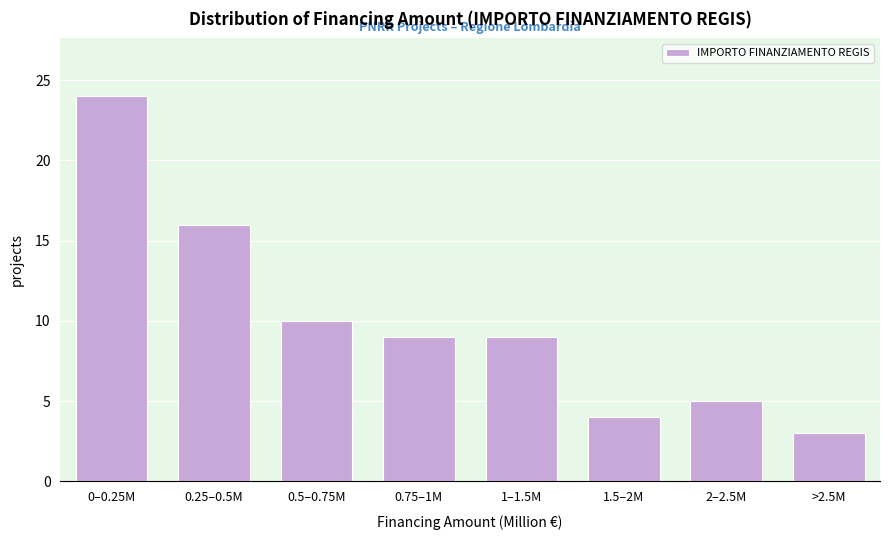

Reading left to right, extract all data points from this chart.

24	16	10	9	9	4	5	3